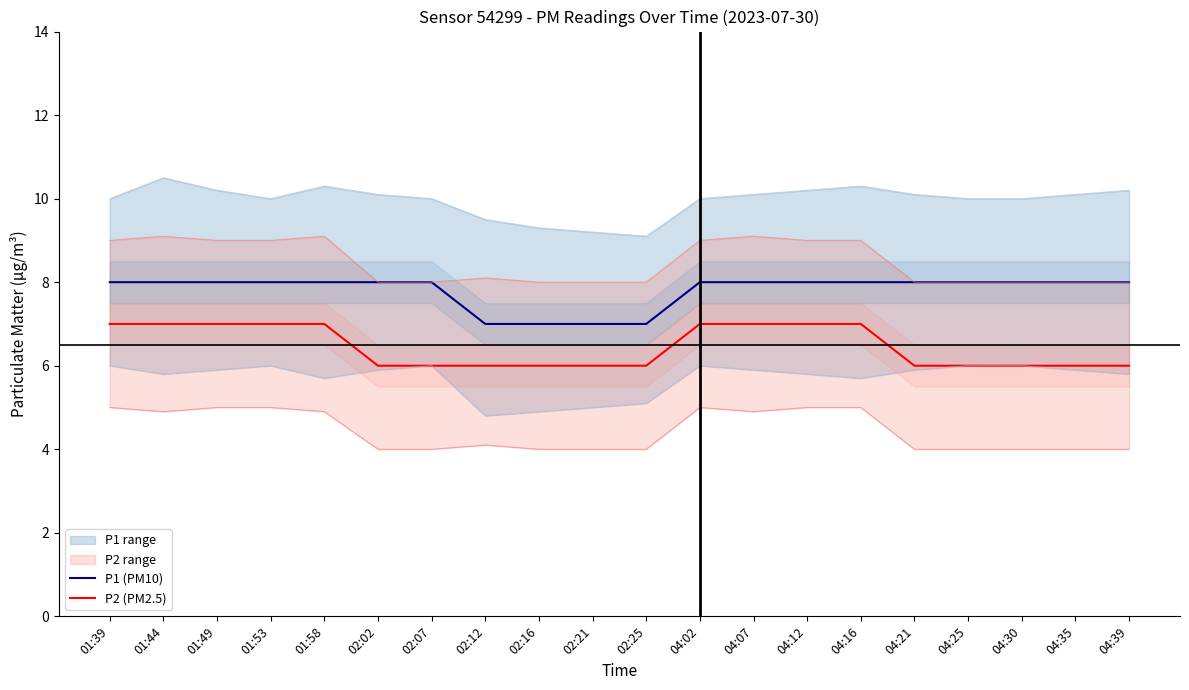

The P1 (PM10) series shows 8 at 04:35. True or false?

True